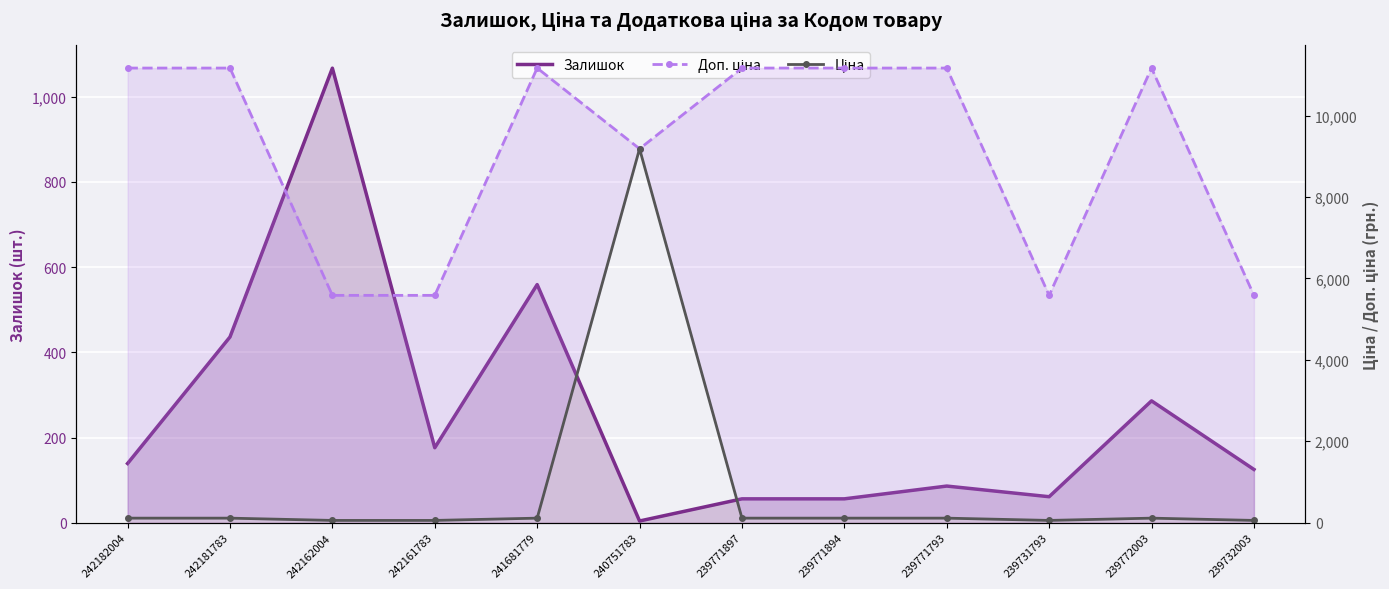

Which has a higher value, 239731793 or 239732003?

239732003